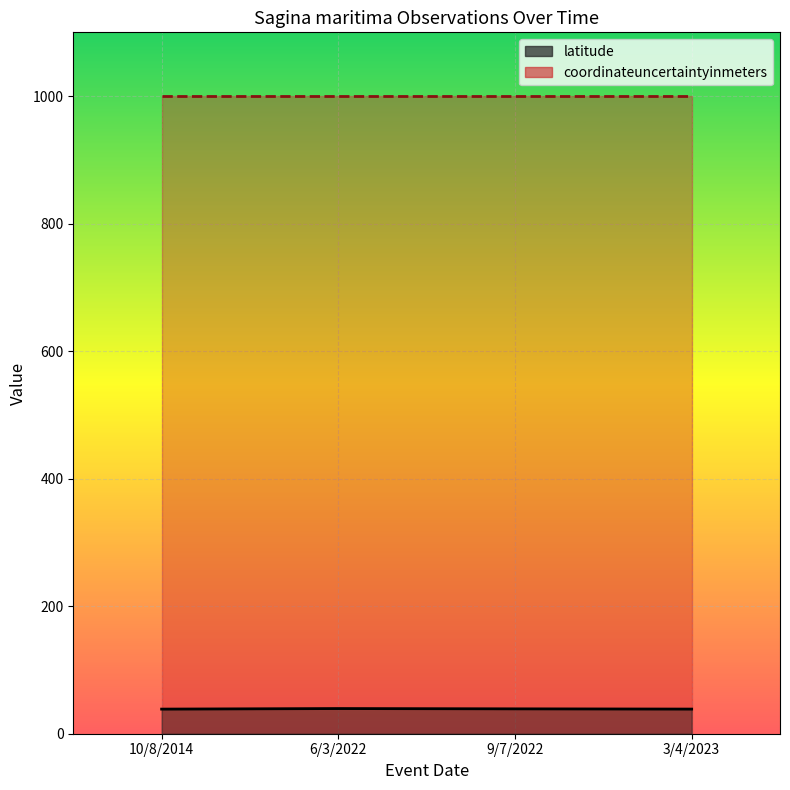

What is the value of the latitude point at the 4th from the left?

38.6